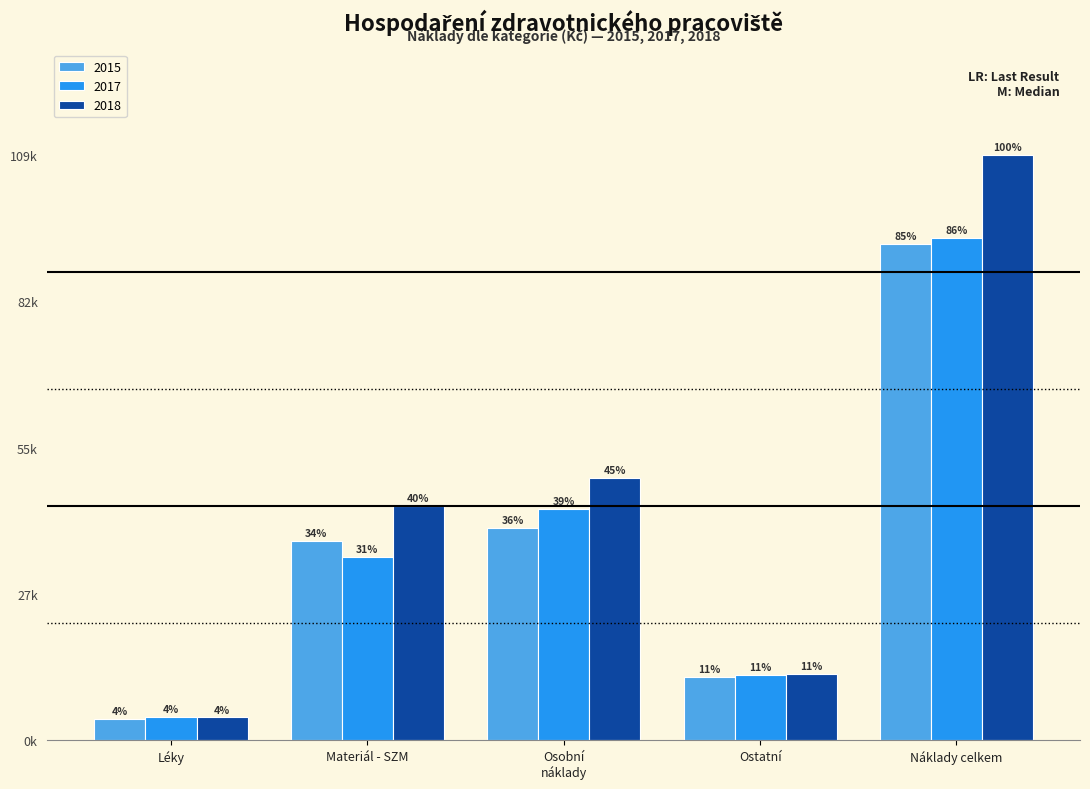

What are all the series names shown in the legend?

2015, 2017, 2018